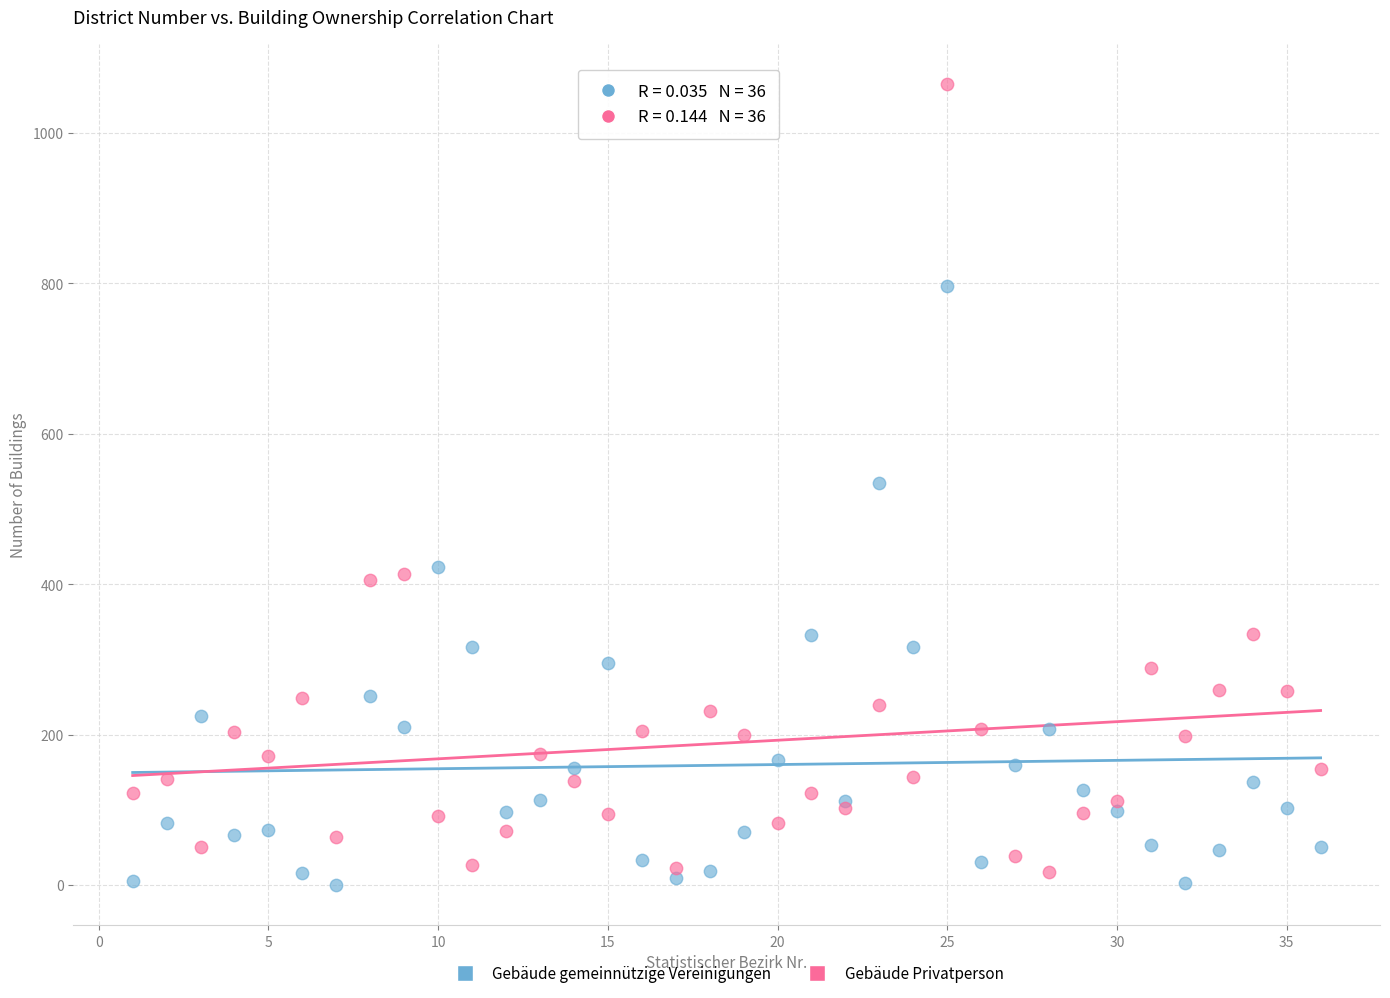

Which series reaches the maximum Y coordinate?

Gebäude Privatperson